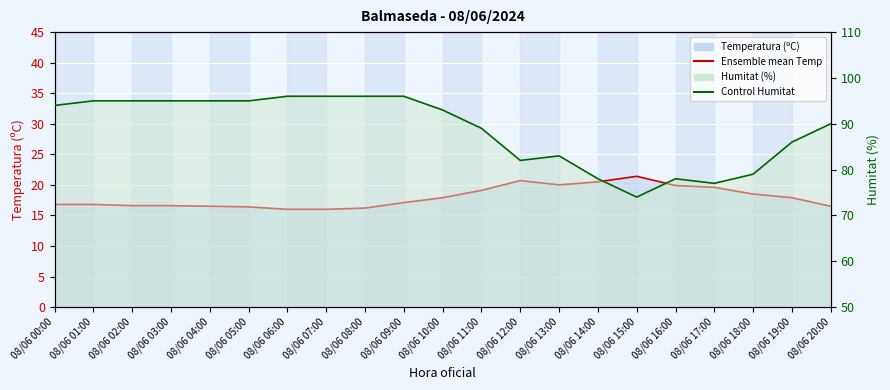

What is the label of the 13th point from the left?

08/06 12:00